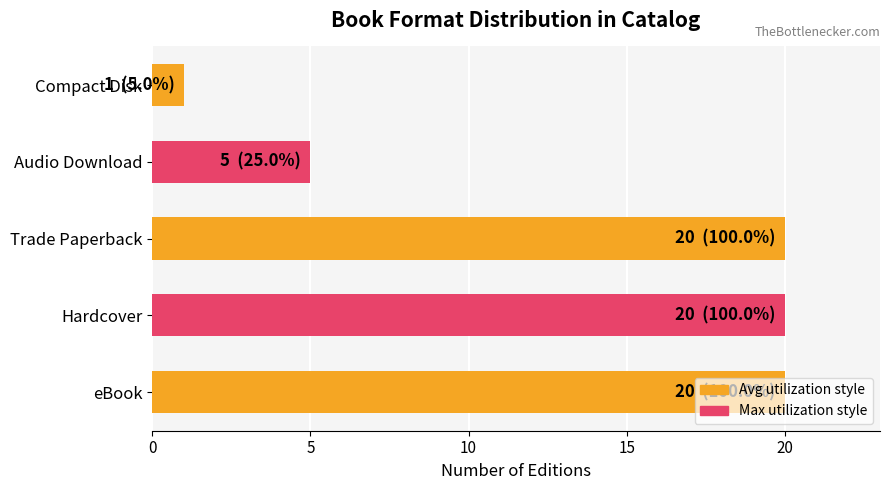

At which label is the value closest to 10?

Audio Download